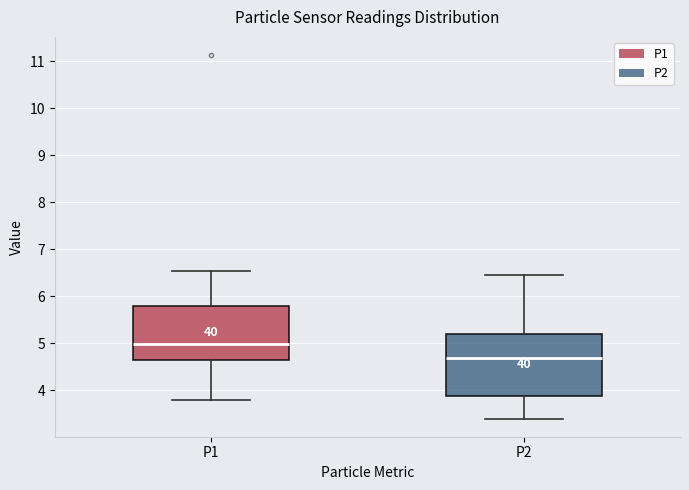

Where is the upper edge of the box for P2 on the y-axis? The values are not printed on the chart, so give them approximately, as read against the axis.

5.2